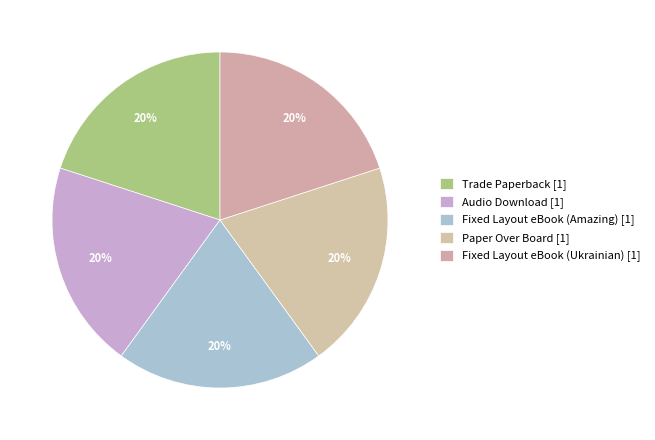

How many segments does this pie chart have?

5